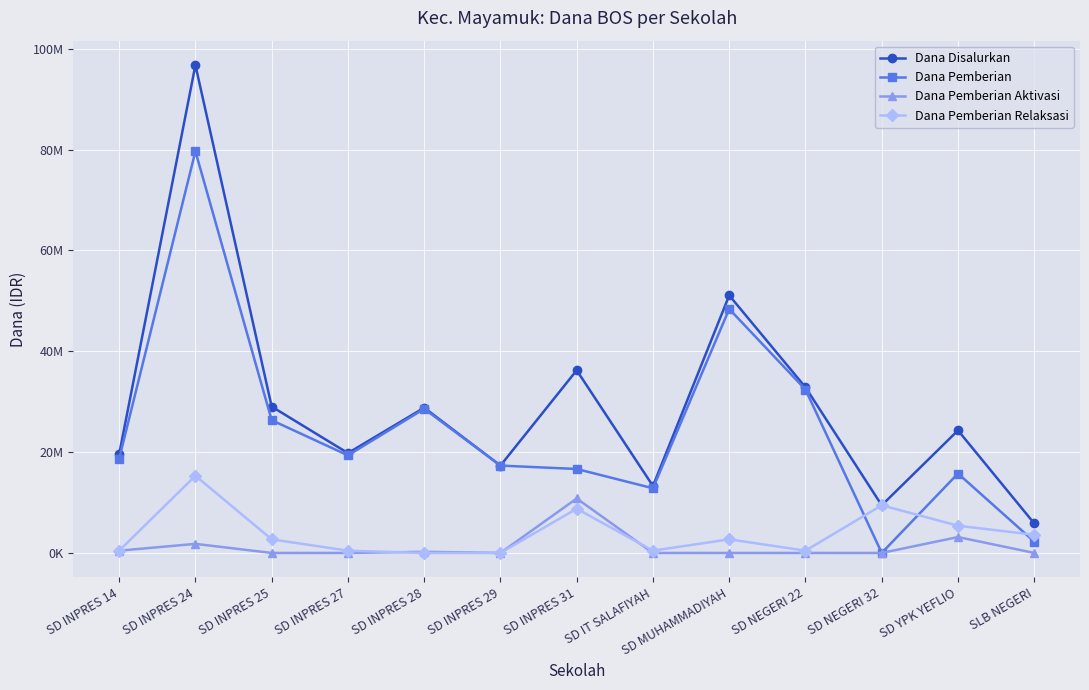

What value does the Dana Pemberian Relaksasi series have at SD INPRES 25, to the nearest 100?

2700000